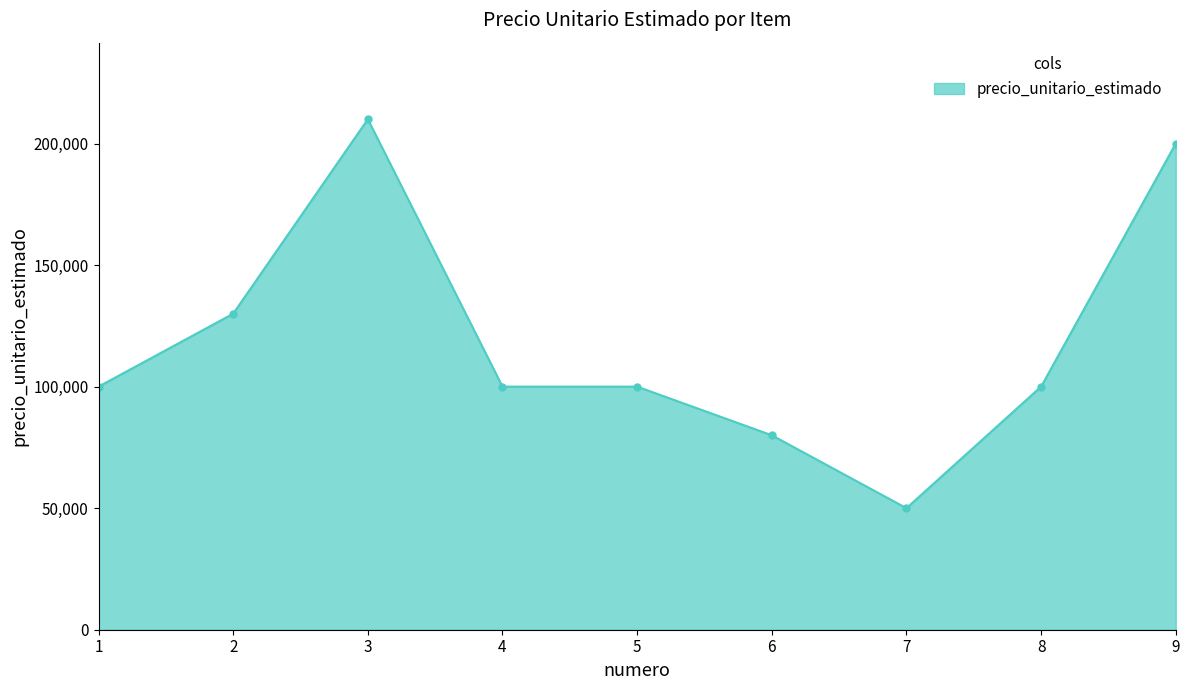

Reading left to right, what are all the values shown in this chart?

1=100000	2=130000	3=210000	4=100000	5=100000	6=80000	7=50000	8=100000	9=200000